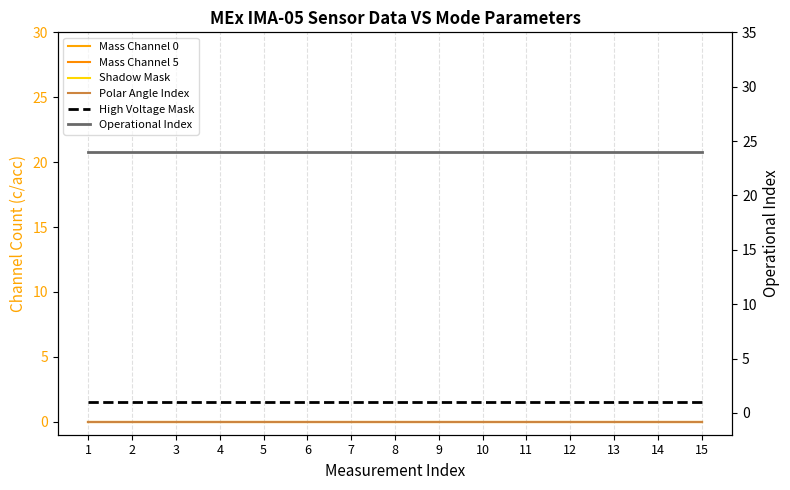

Which category has the lowest value in the Shadow Mask series?

1